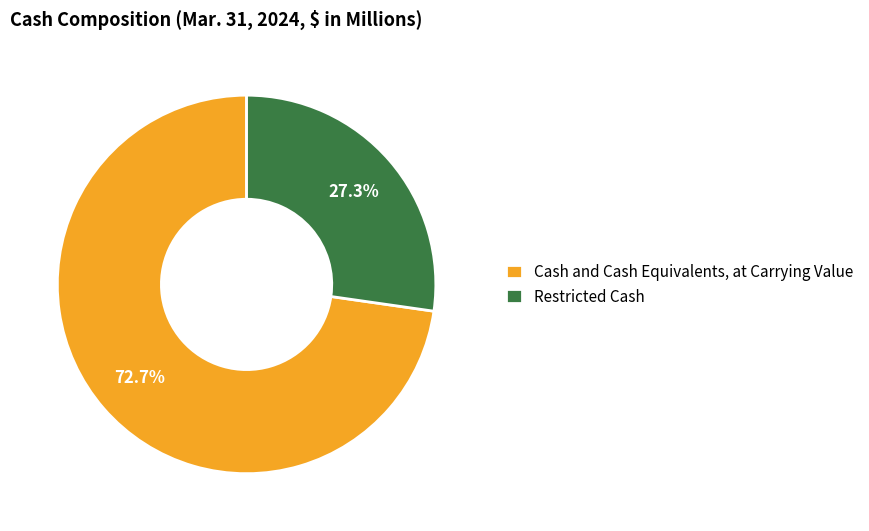

Which category has the smallest portion of the pie?

Restricted Cash